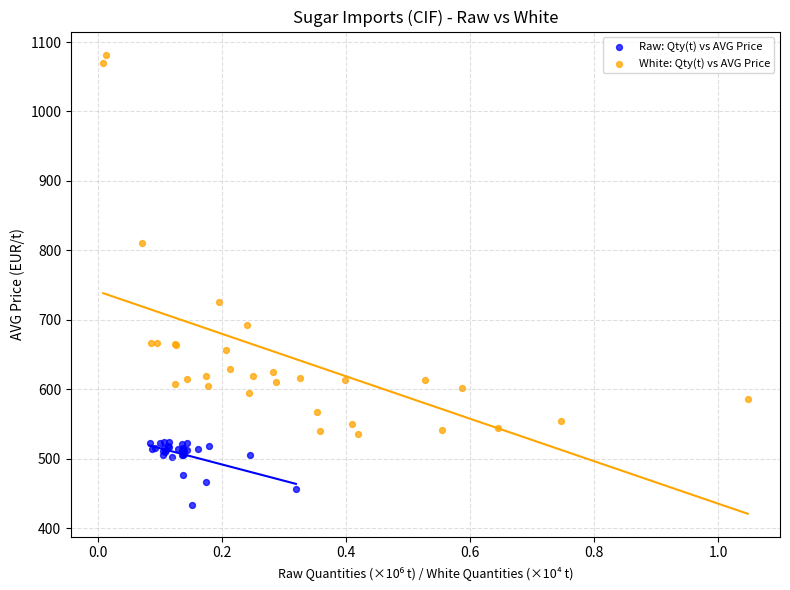

Which series reaches the maximum Y coordinate?

White: Qty(t) vs AVG Price